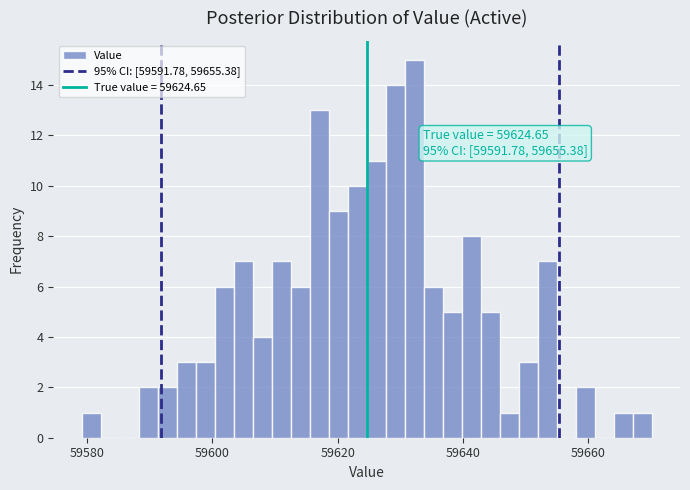

Around what value on the x-axis is the tallest bar? Give the approximate position of its centre, as read against the axis.

59632